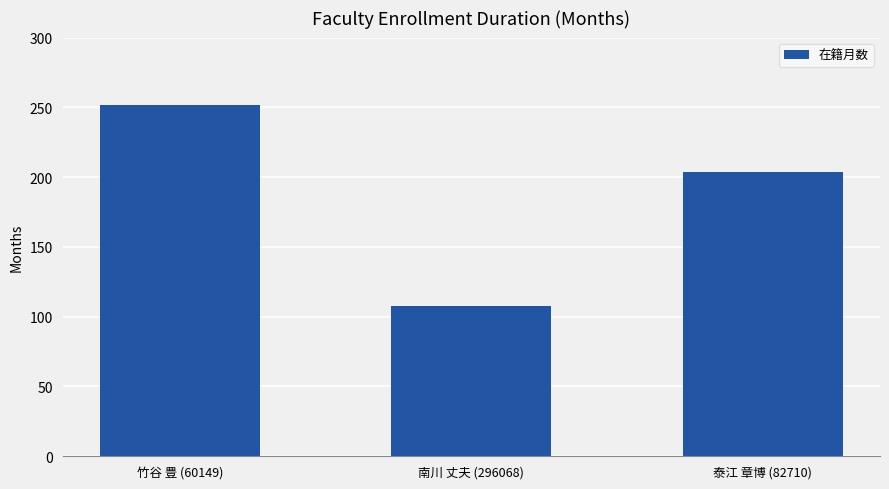

What position from the right is 南川 丈夫 (296068)?

2